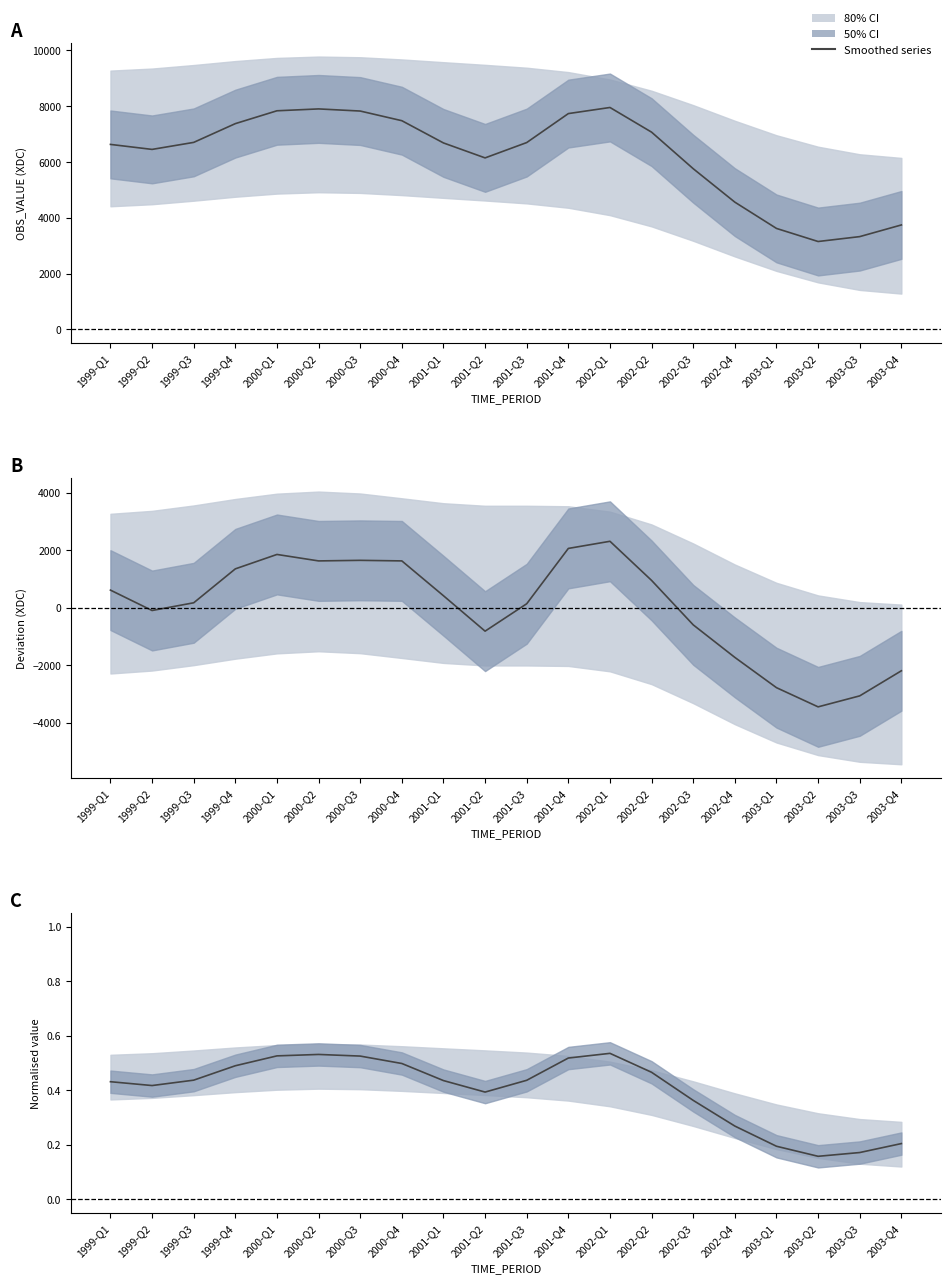

Read the Smoothed OBS_VALUE value at 2002-Q2.

7070.0